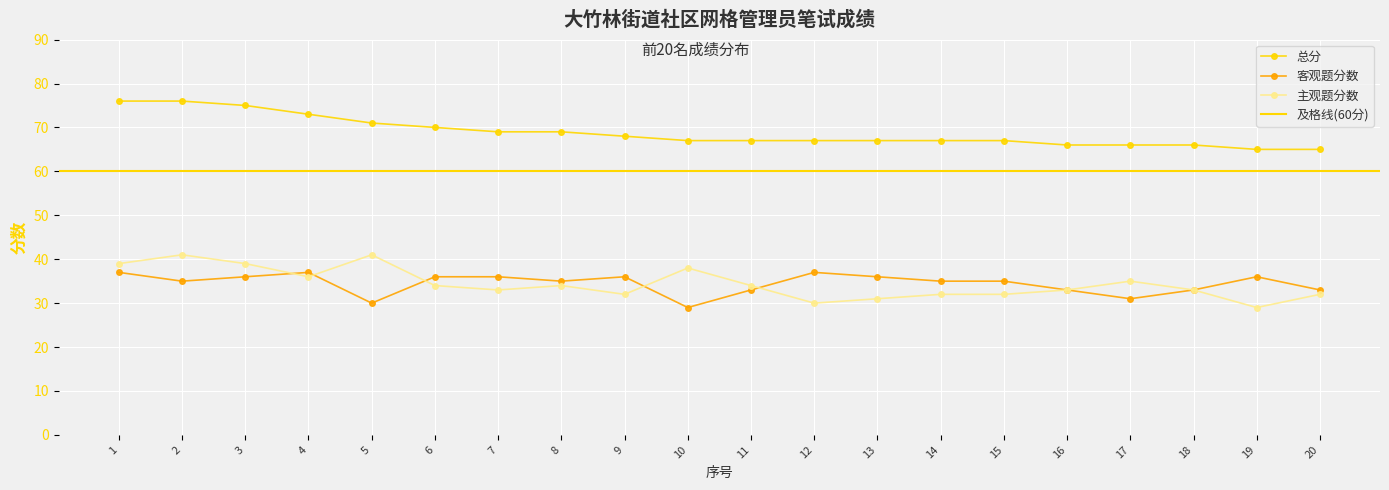

Read the 主观题分数 value at 7.

33